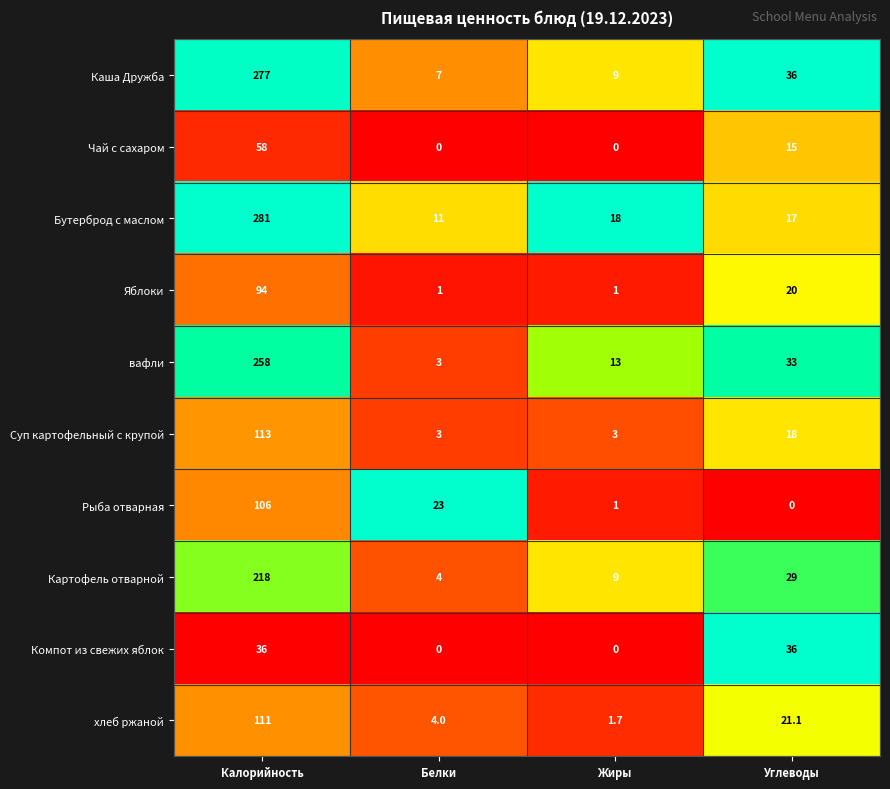

How many categories are shown in the chart?

4